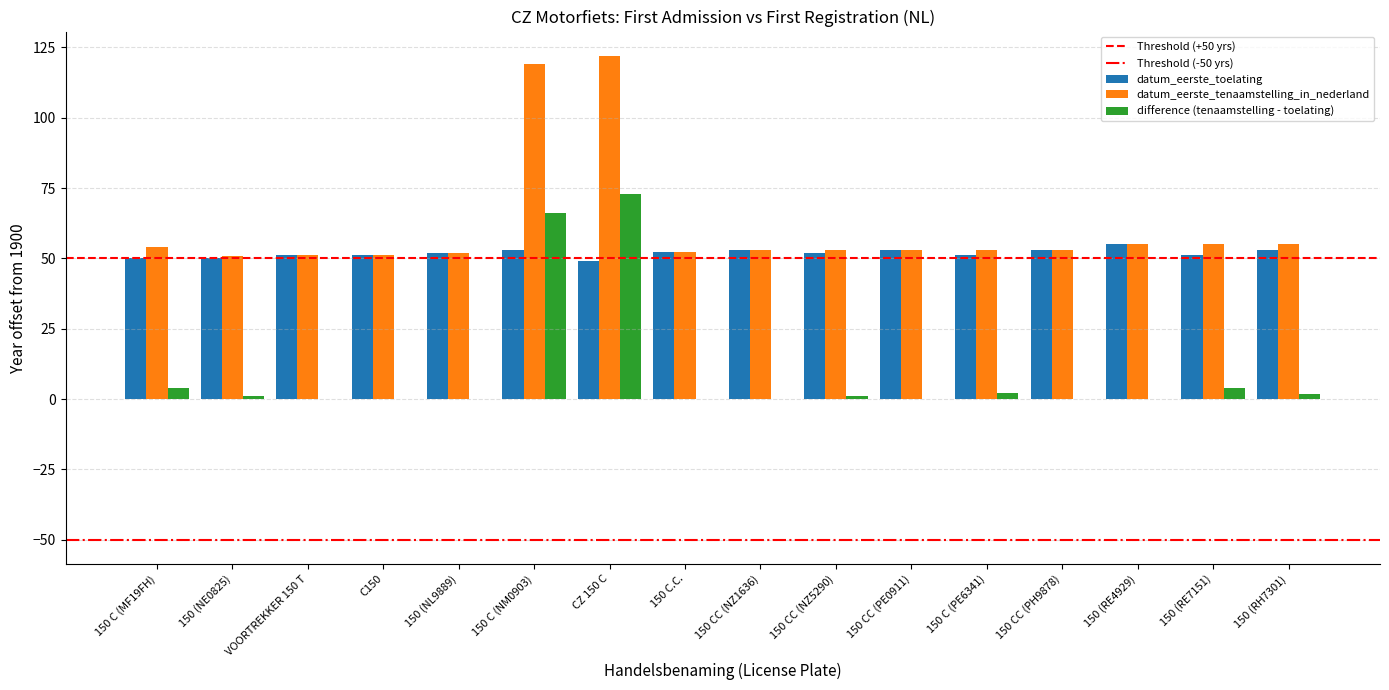

Which series has the largest range (max minus min)?

difference (tenaamstelling - toelating)